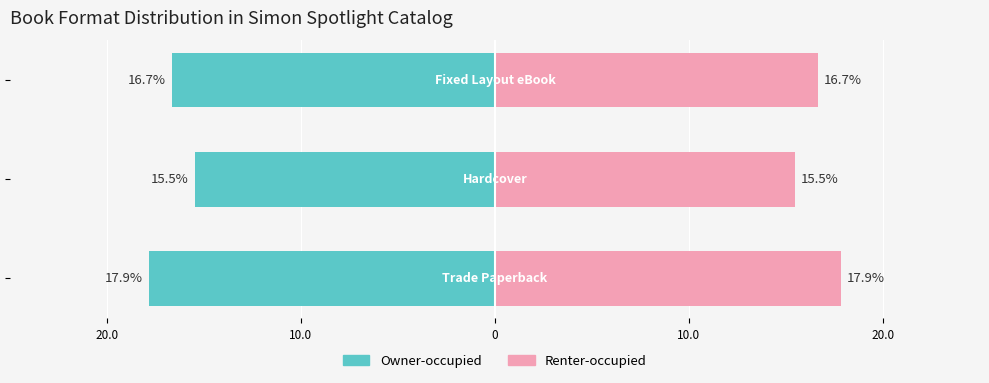

Does the chart contain stacked bars?

No